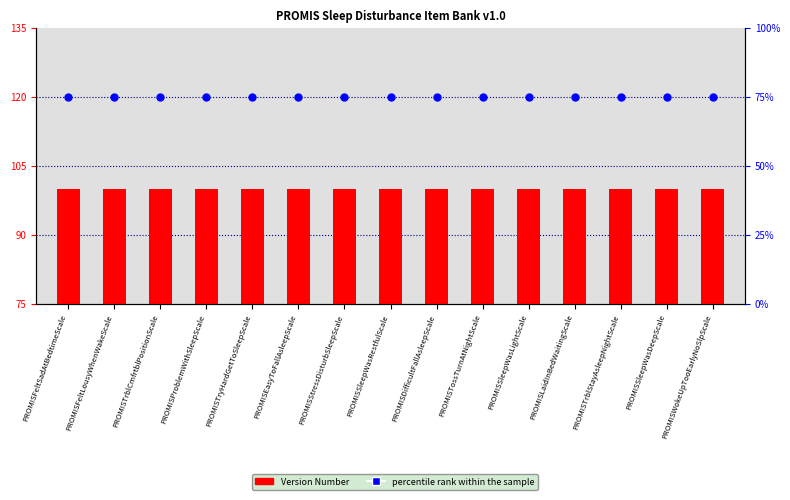

What are all the series names shown in the legend?

Version Number, percentile rank within the sample